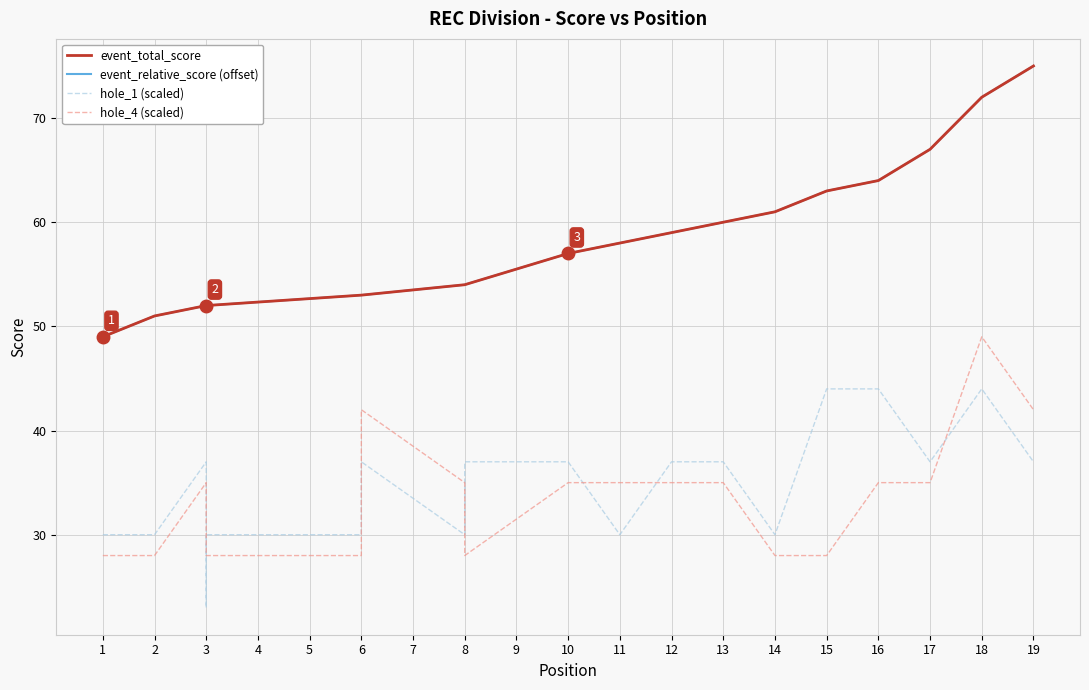

Which series has the widest spread of values?

event_total_score